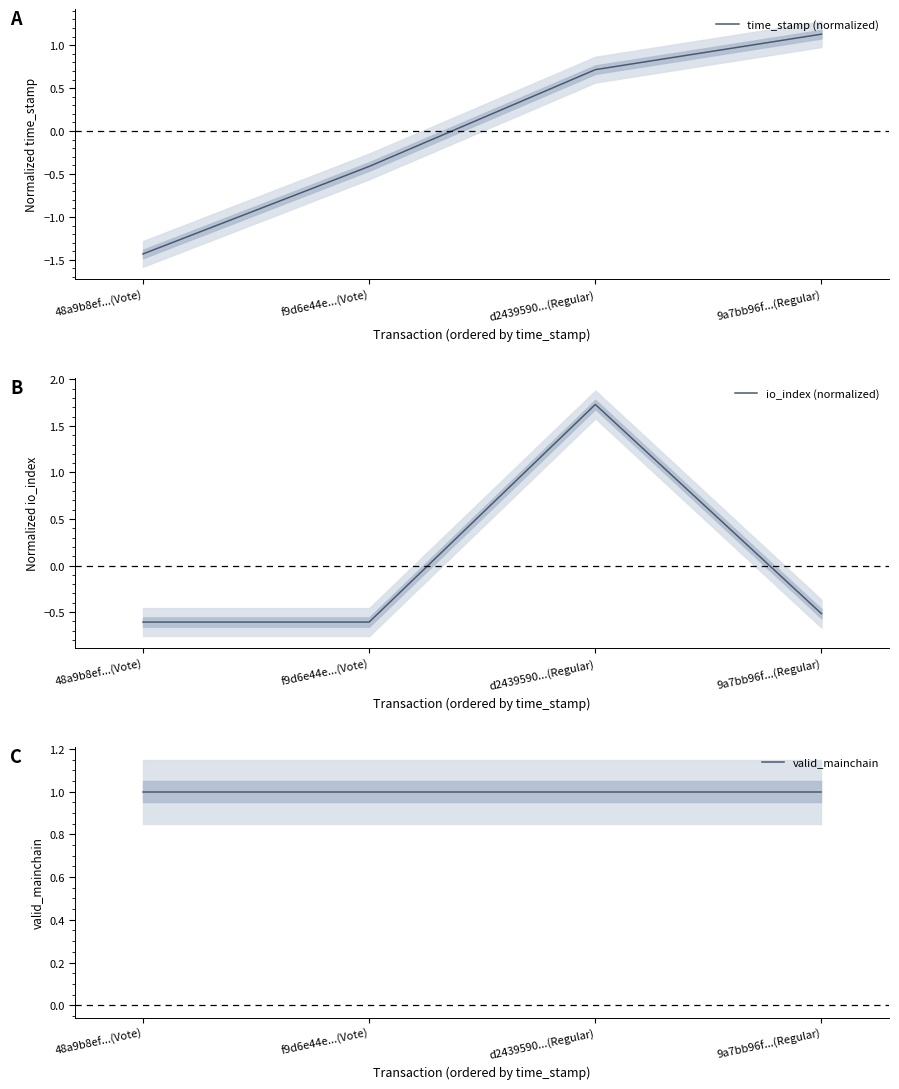

What is the total value across all series at 9a7bb96f...(Regular)?

1.6